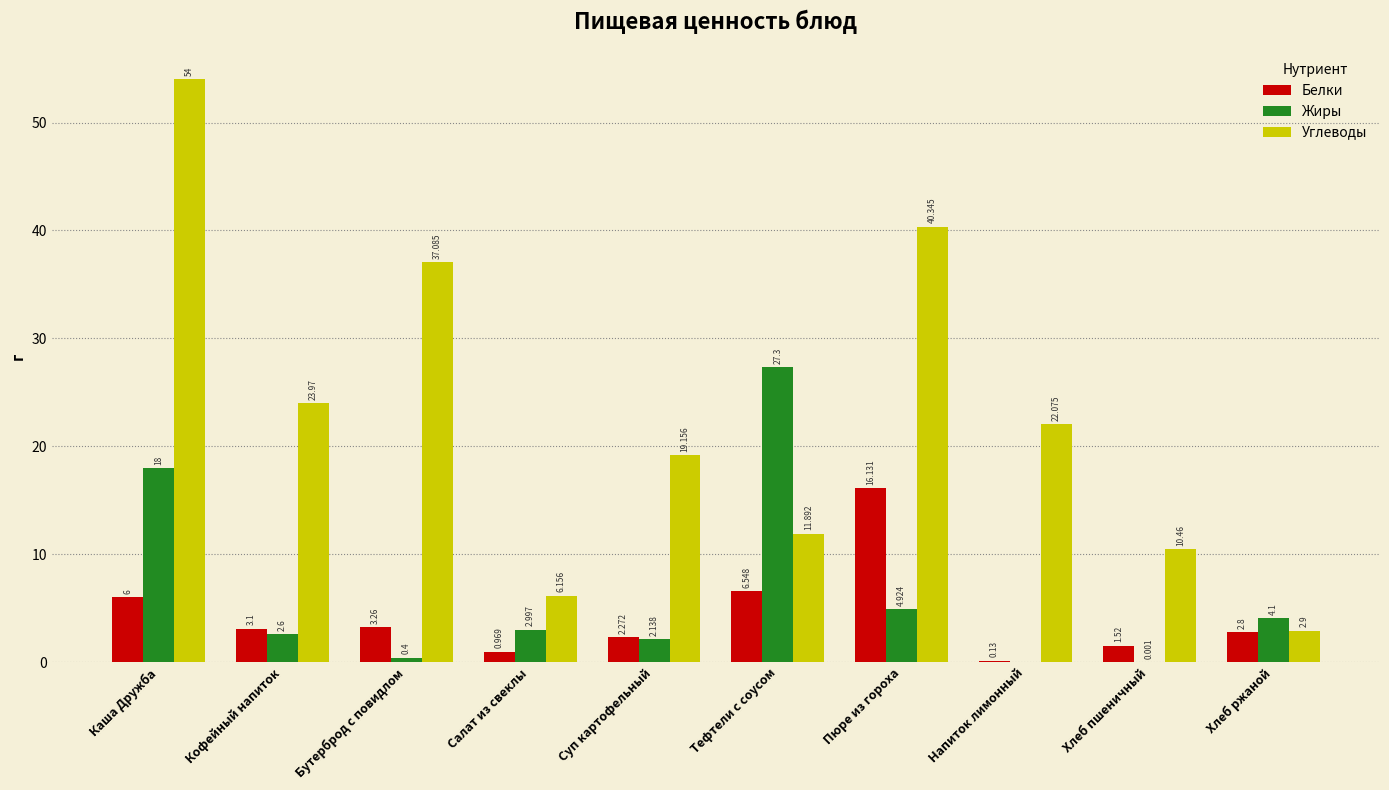

How many data points in Жиры are above 2?

7